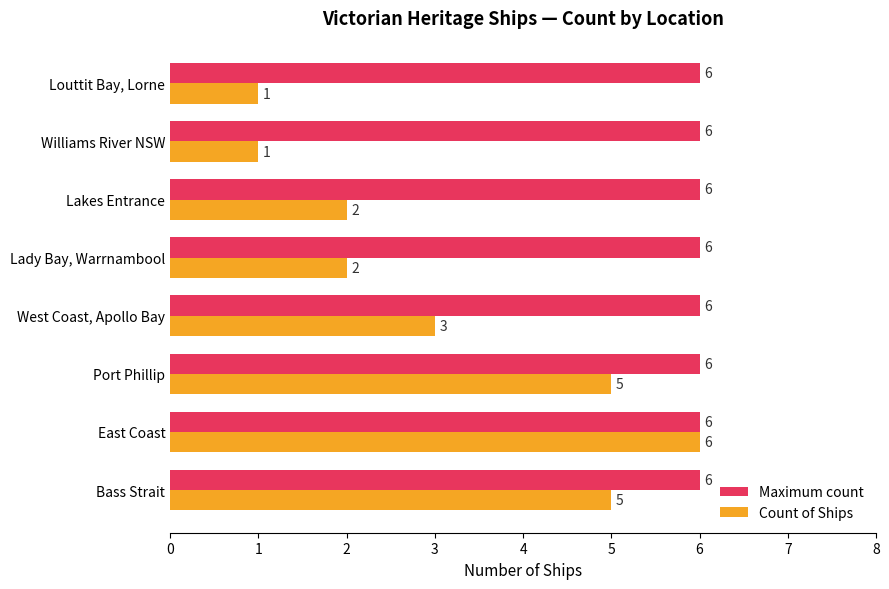

What is the maximum value shown in the chart?

6